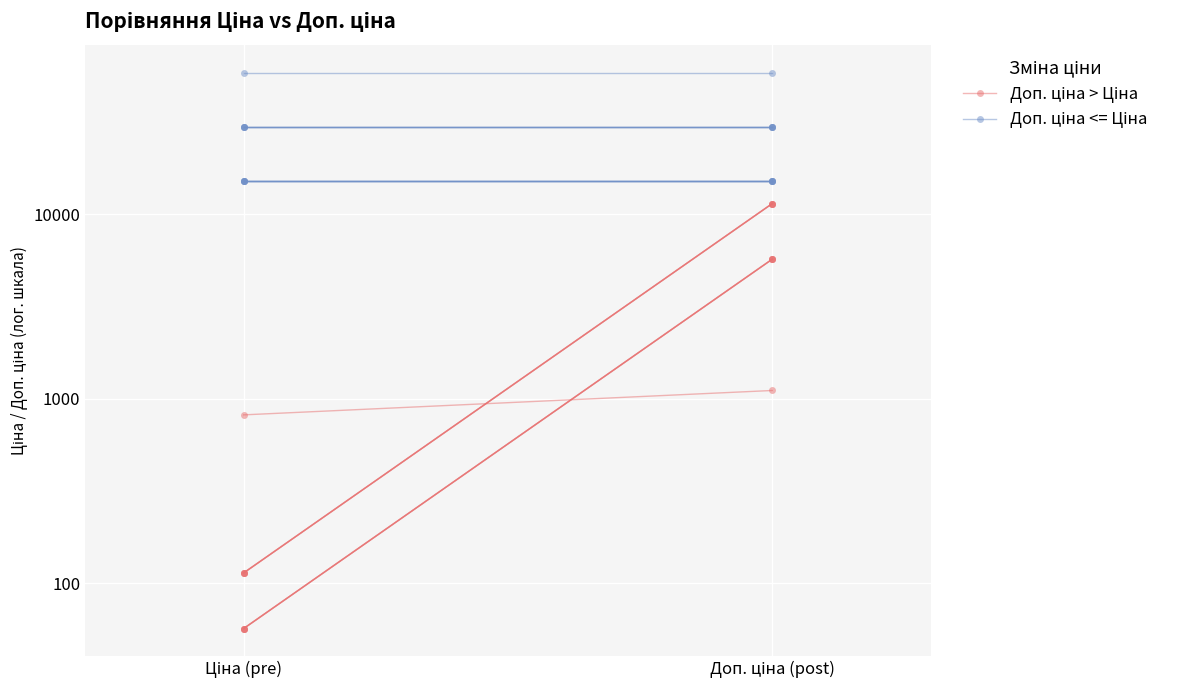

What is the total value across all series at Ціна (pre)?

15938.5